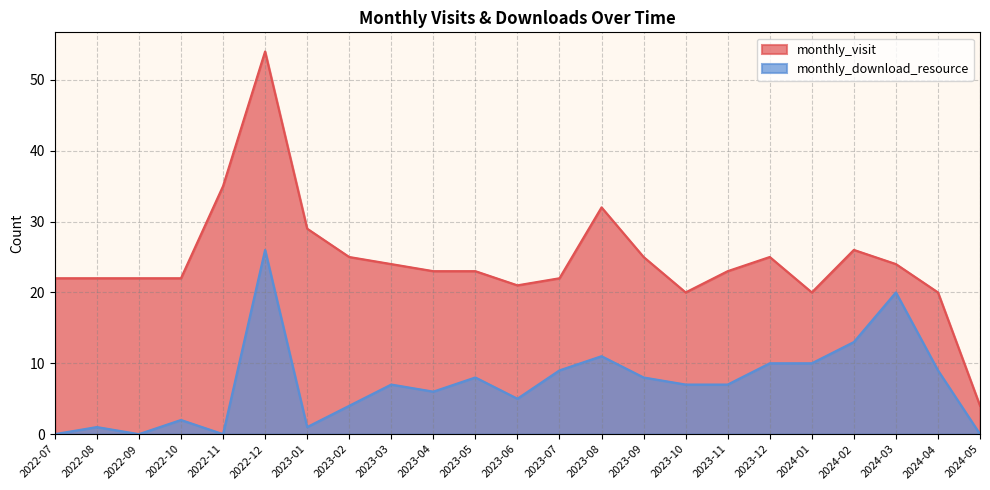

True or false: monthly_download_resource and monthly_visit cross at least once.

False